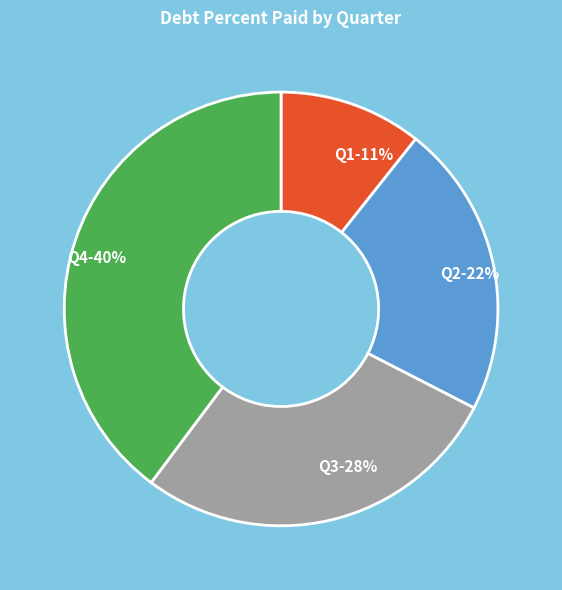

To the nearest percent, what is the difference between the Q1 and Q3 slice percentages?

17%